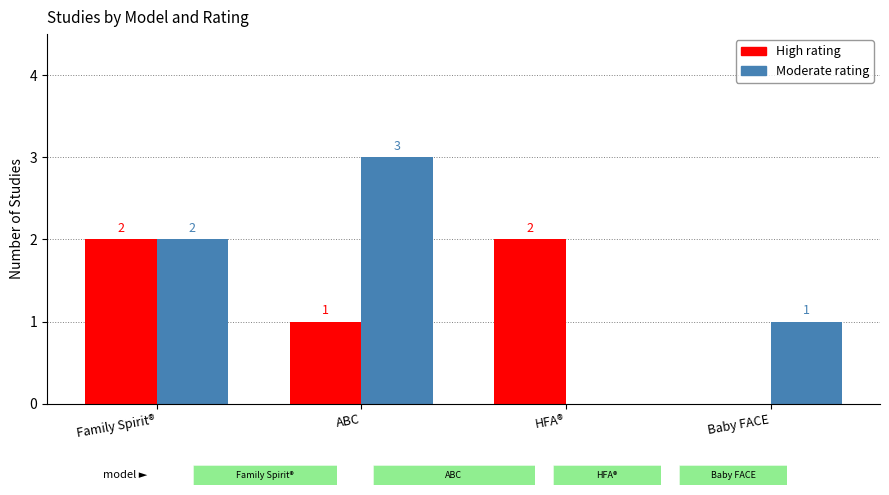

What is the total value across all series at Family Spirit®?

4